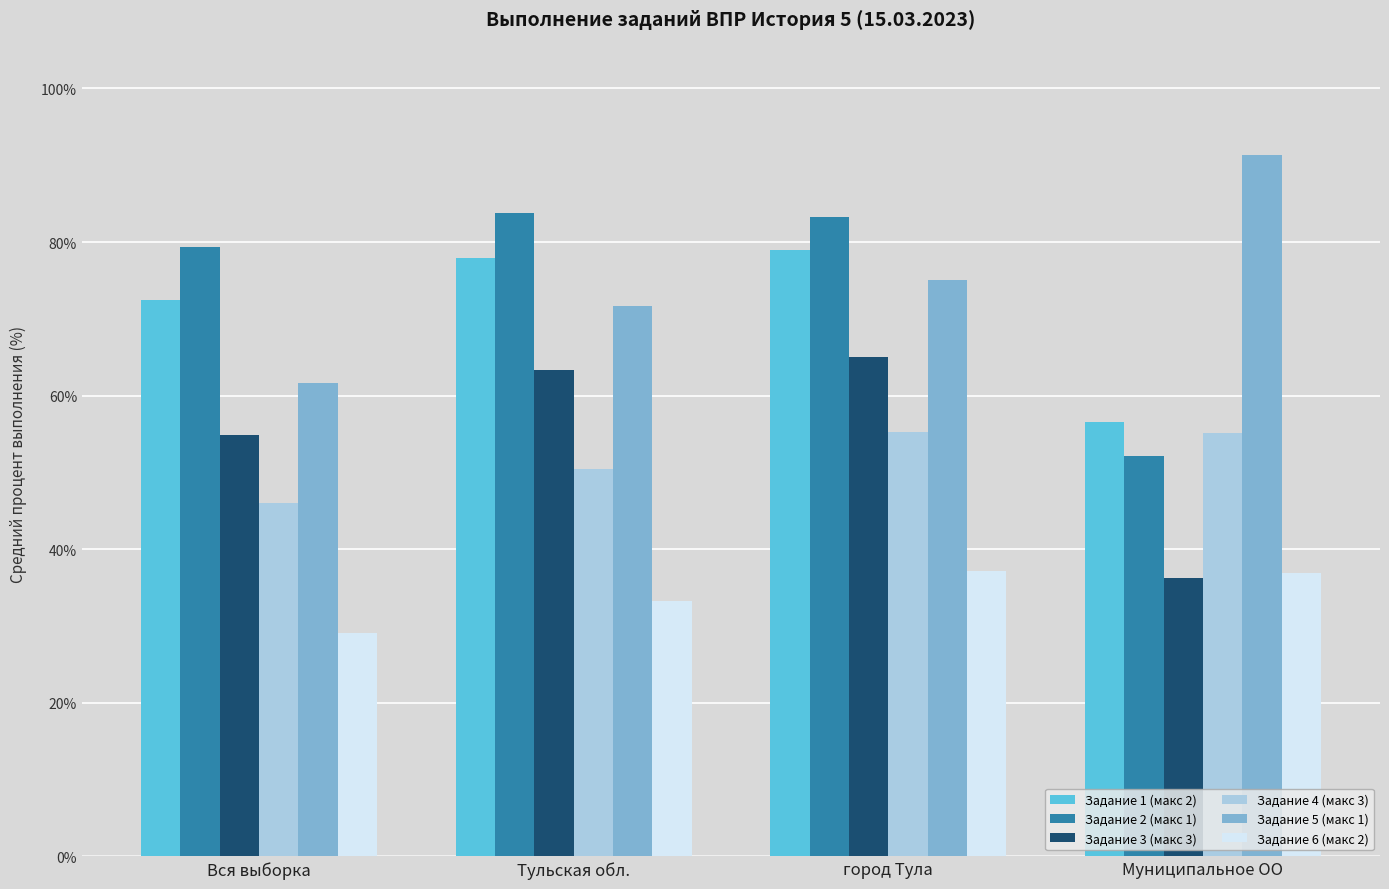

True or false: Задание 2 (макс 1) has a value of 52.2 at Муниципальное ОО.

True